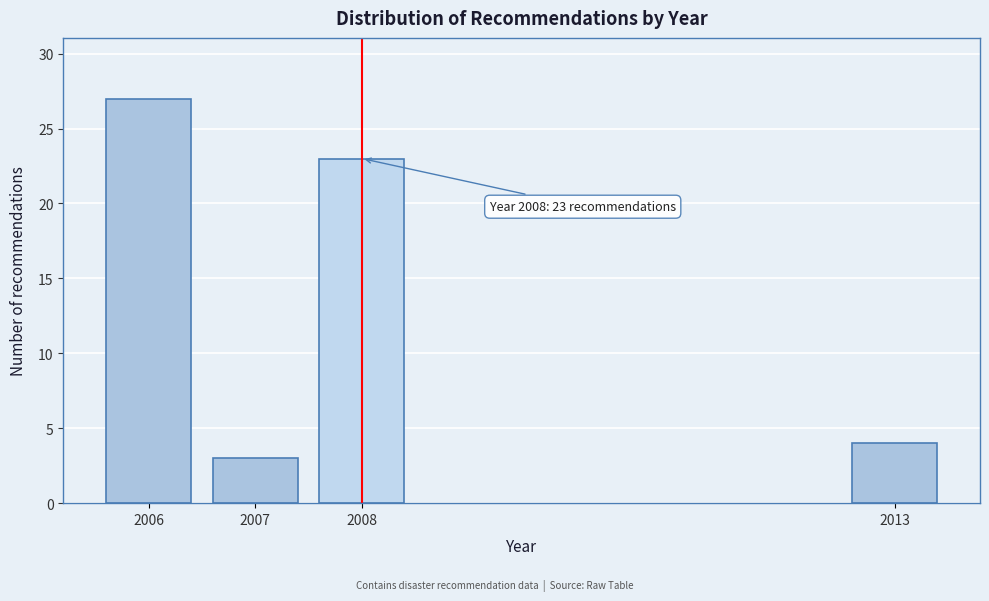

Reading right to left, list all the values displayed in this chart.

4	23	3	27